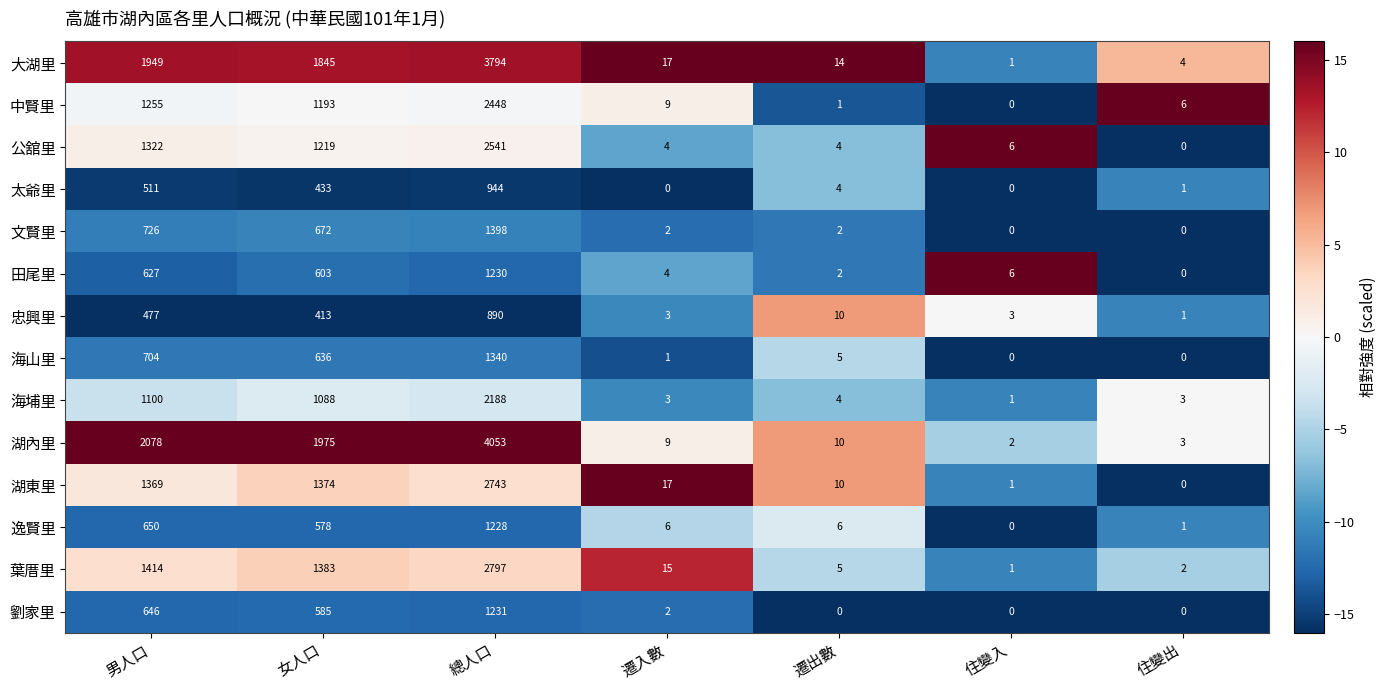

At which category does the chart reach its peak across all series?

總人口